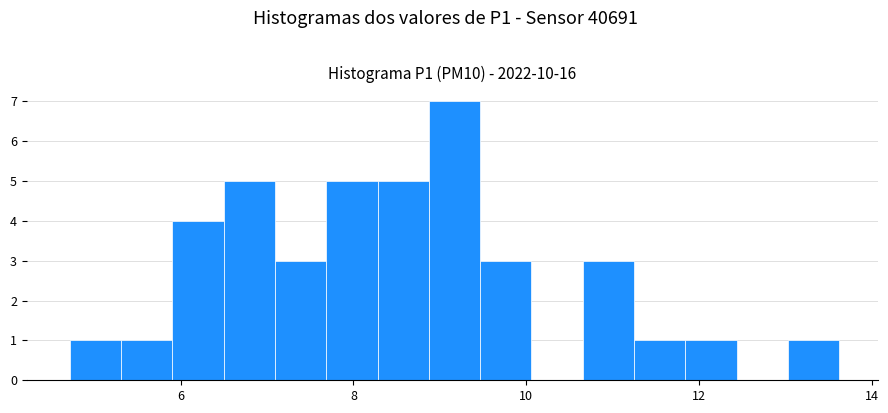

Around what value on the x-axis is the tallest bar? Give the approximate position of its centre, as read against the axis.

9.2